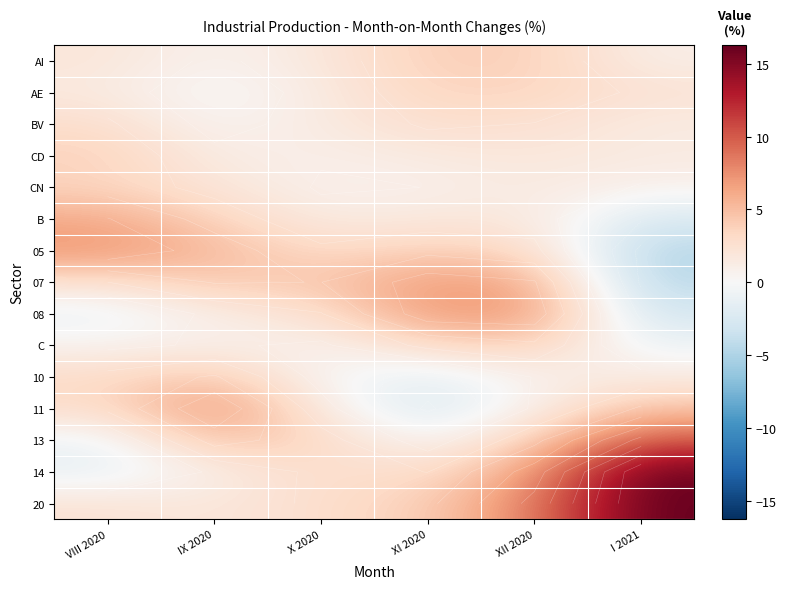

Is the value of CN at XII 2020 greater than the value of 05 at VIII 2020?

No